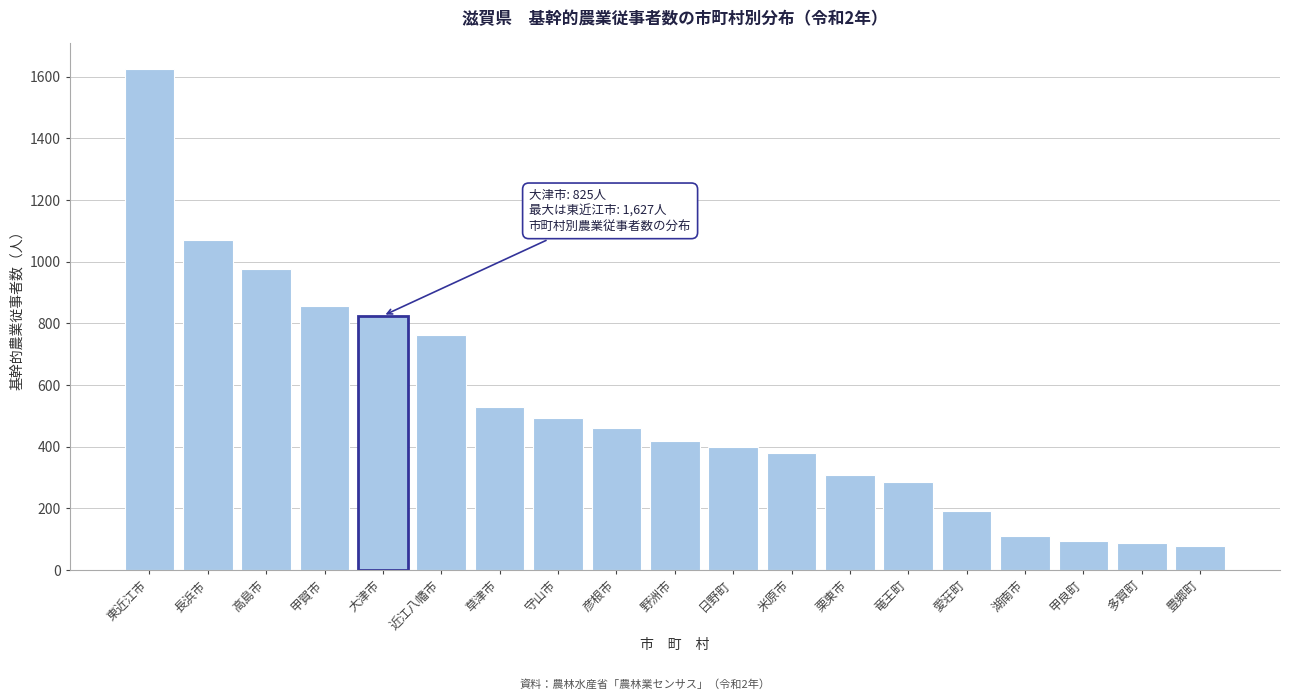

What is the minimum value shown in the chart?

78